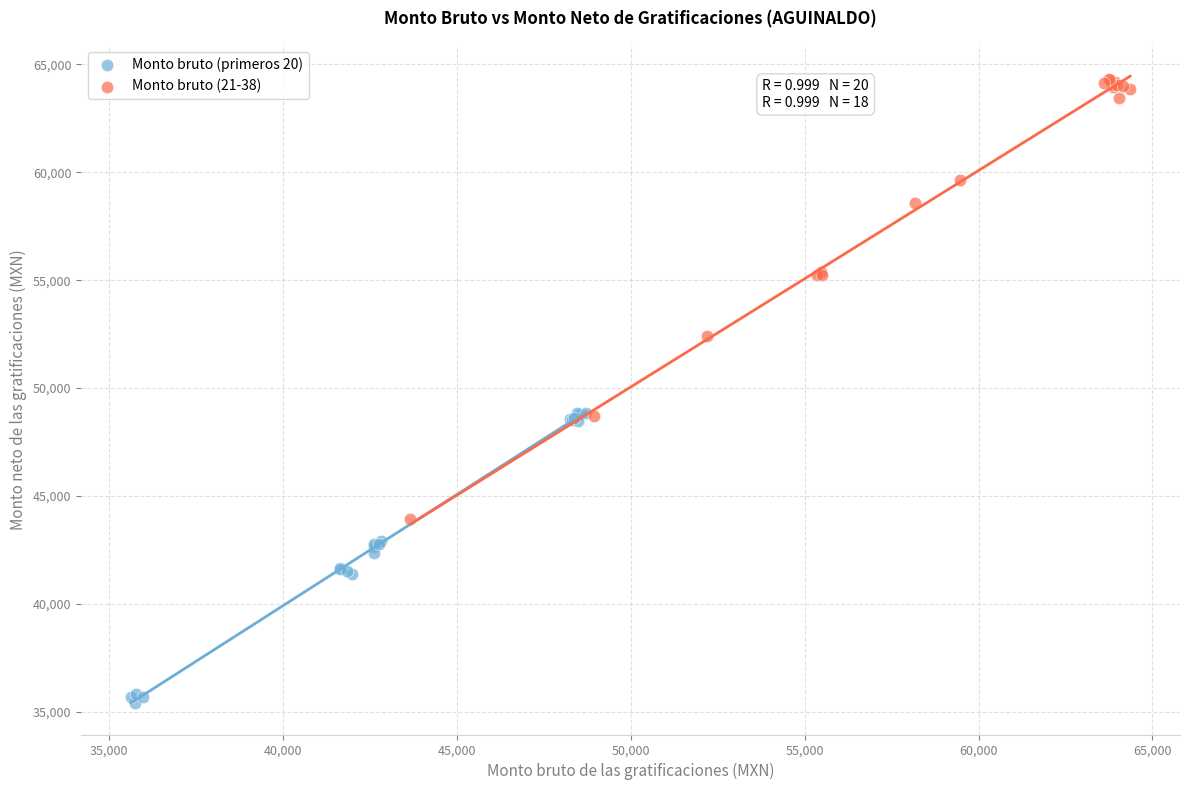

Which series has the widest spread of Y values?

Monto bruto (21-38)